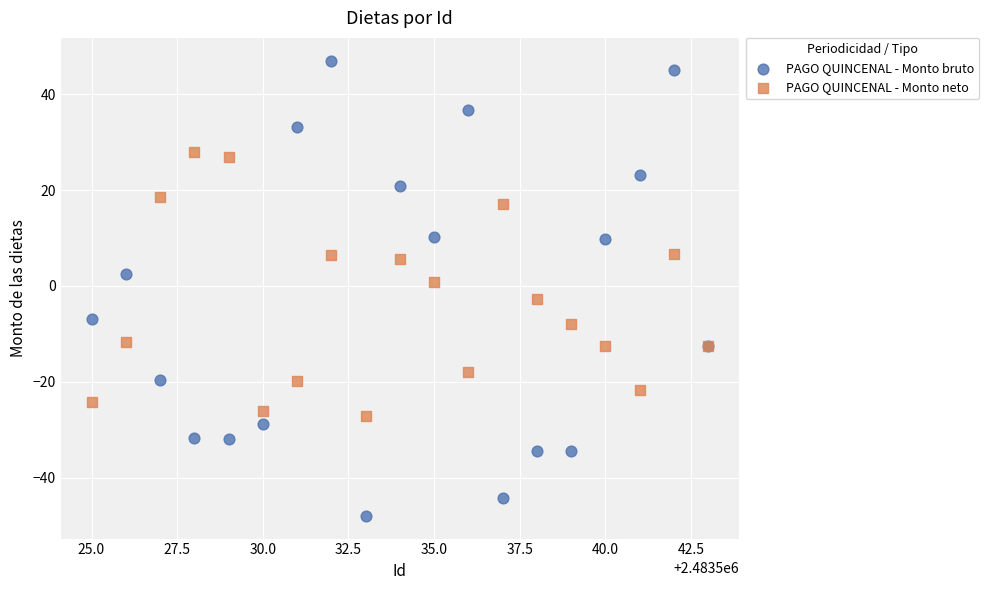

Which series has the widest spread of Y values?

PAGO QUINCENAL - Monto bruto